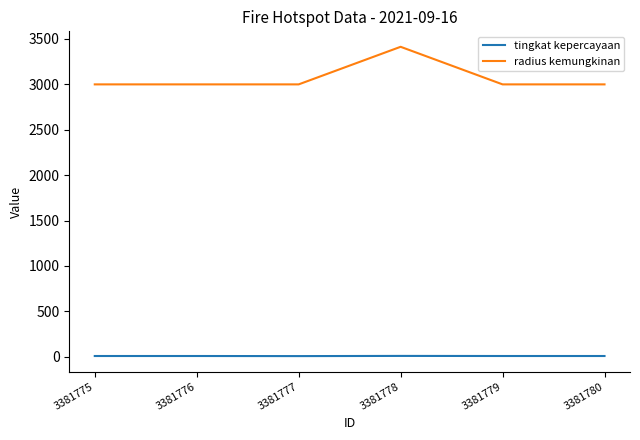

Is it true that radius kemungkinan equals 3414 at 3381778?

True